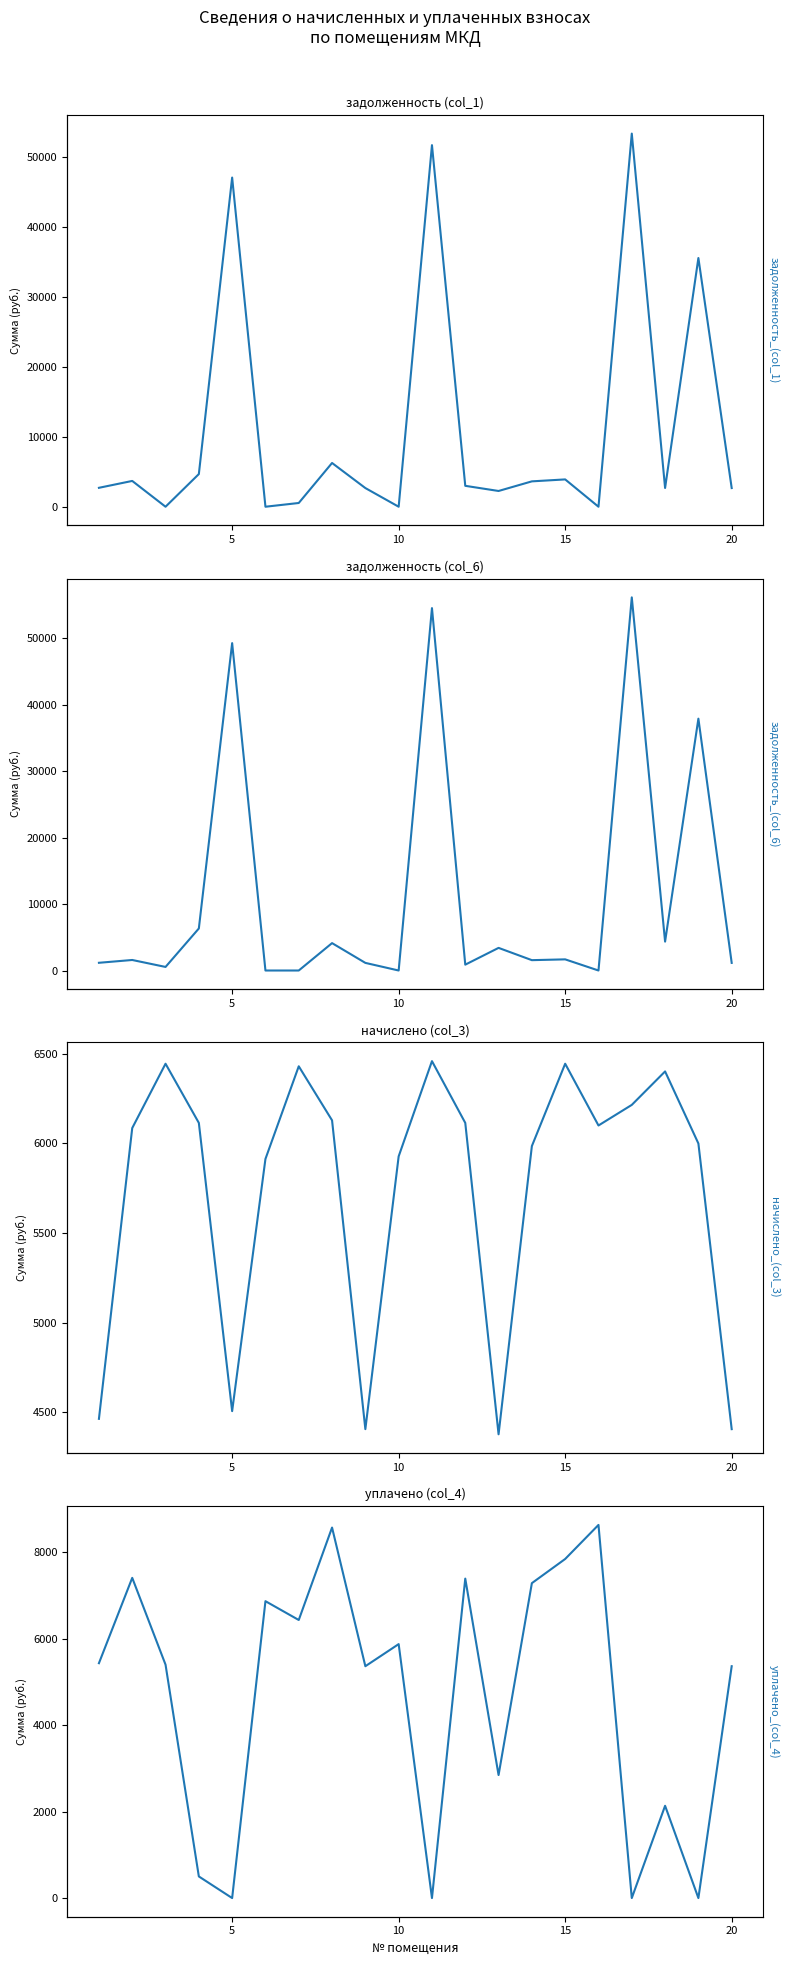

Reading left to right, what are all the values shown in this chart?

задолженность (col_1): 2709.0	3693.2	0.0	4675.3	47122.2	0.0	535.8	6263.4	2674.1	0.0	51761.8	2992.8	2255.1	3632.3	3910.9	0.0	53415.4	2684.2	35601.5	2674.1
задолженность (col_6): 1161.3	1583.2	537.0	6320.3	49239.2	0.0	0.0	4121.3	1146.3	0.0	54505.7	880.6	3403.0	1557.0	1676.5	0.0	56122.1	4346.1	37878.0	1146.3
начислено (col_3): 4463.5	6085.2	6444.0	6114.0	4506.5	5913.0	6429.7	6128.3	4406.0	5927.4	6458.4	6114.0	4377.4	5984.8	6444.0	6099.6	6214.4	6401.0	5999.2	4406.0
уплачено (col_4): 5430.9	7404.0	5397.0	500.0	0.0	6864.9	6429.7	8567.2	5360.9	5872.0	0.0	7386.4	2844.2	7281.8	7840.6	8628.0	0.0	2133.7	0.0	5360.9